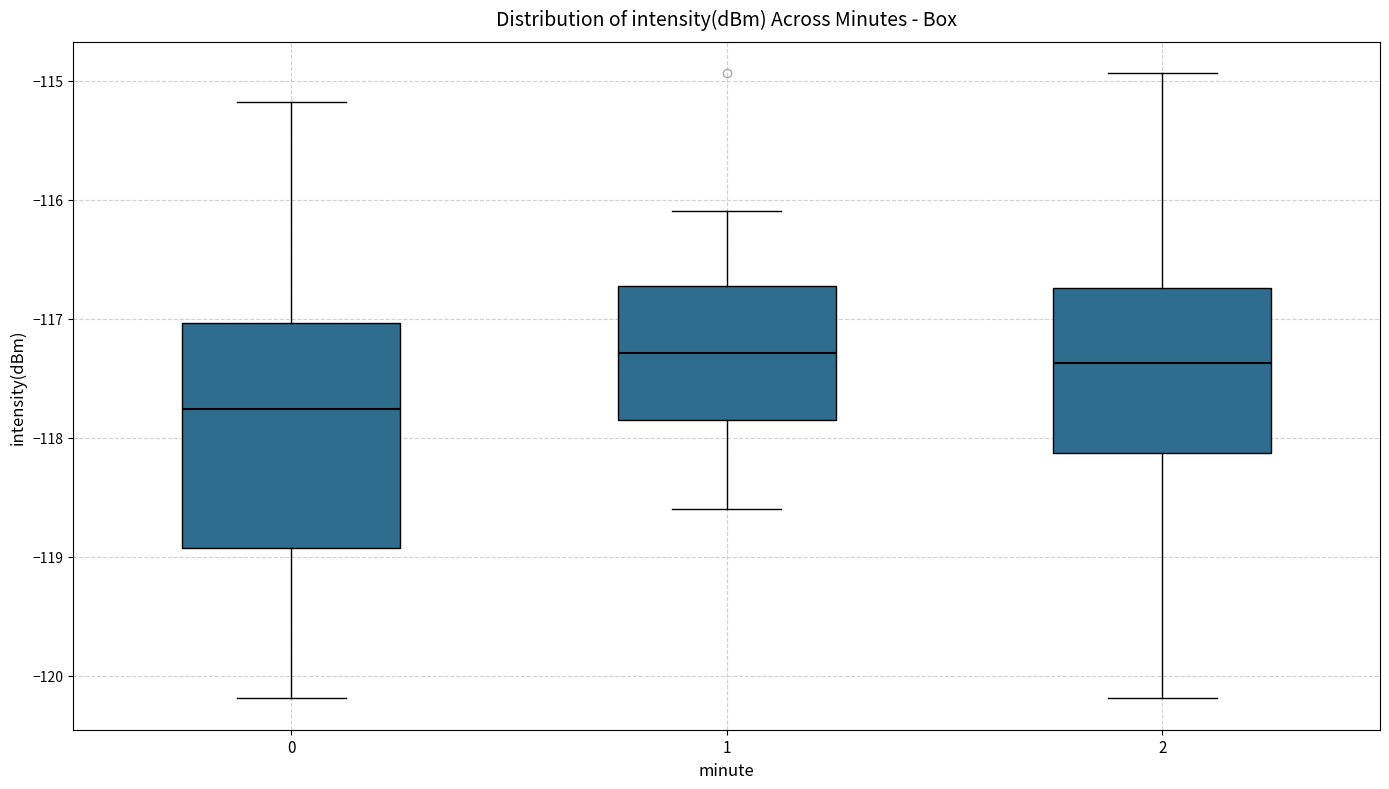

Reading left to right, read every box against the y-axis: the position of its median line, the range the box covers, and the ends of its whiskers. The values are not printed on the chart, so give them approximately, as read against the axis.

0: median -117.8, box -118.9 to -117.0, whiskers -120.2 to -115.2
1: median -117.3, box -117.8 to -116.7, whiskers -118.6 to -116.1
2: median -117.4, box -118.1 to -116.7, whiskers -120.2 to -114.9